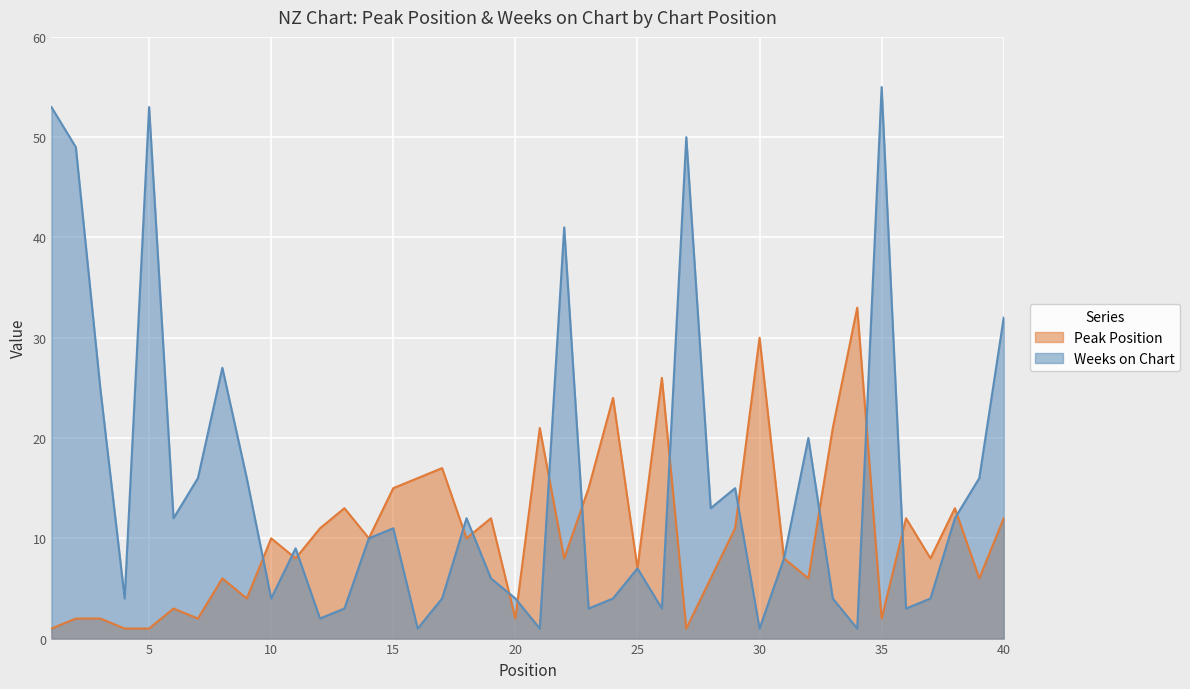

Which series has the widest spread of values?

Weeks on Chart